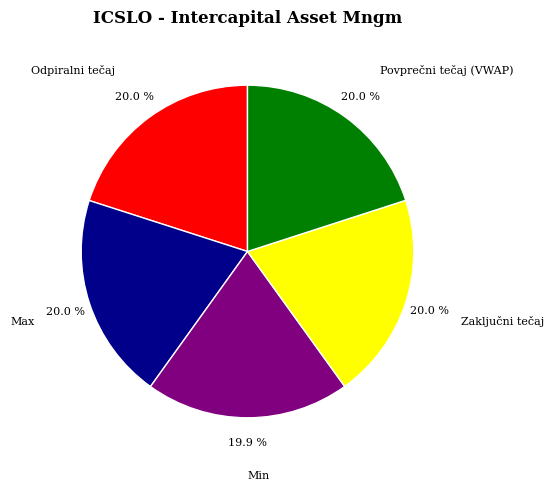

To the nearest percent, what is the average slice percentage?

20%